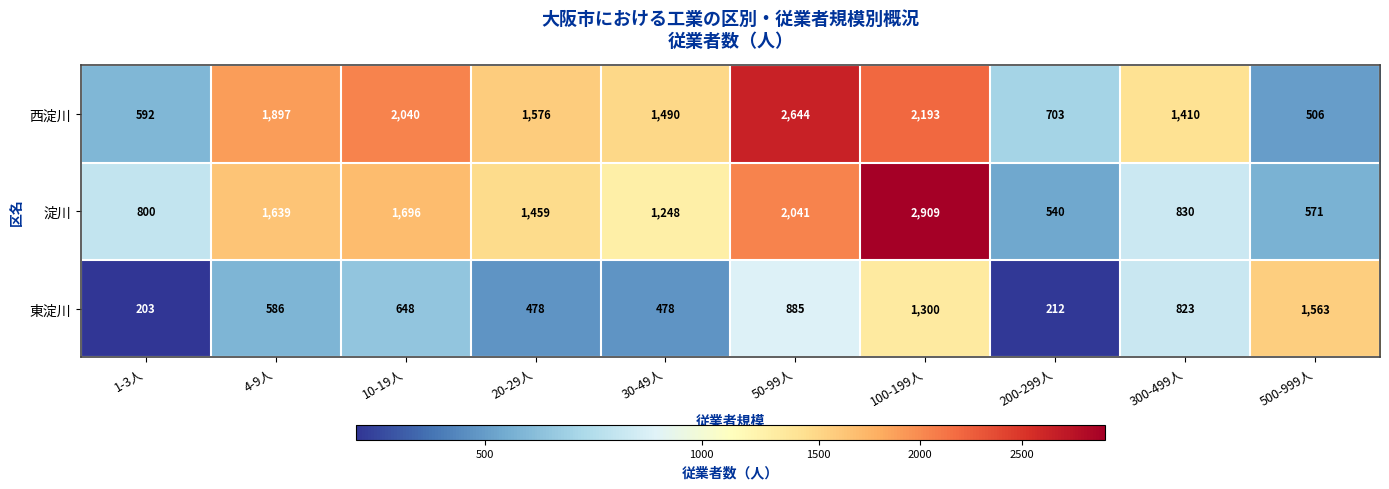

Which series has the largest range (max minus min)?

淀川